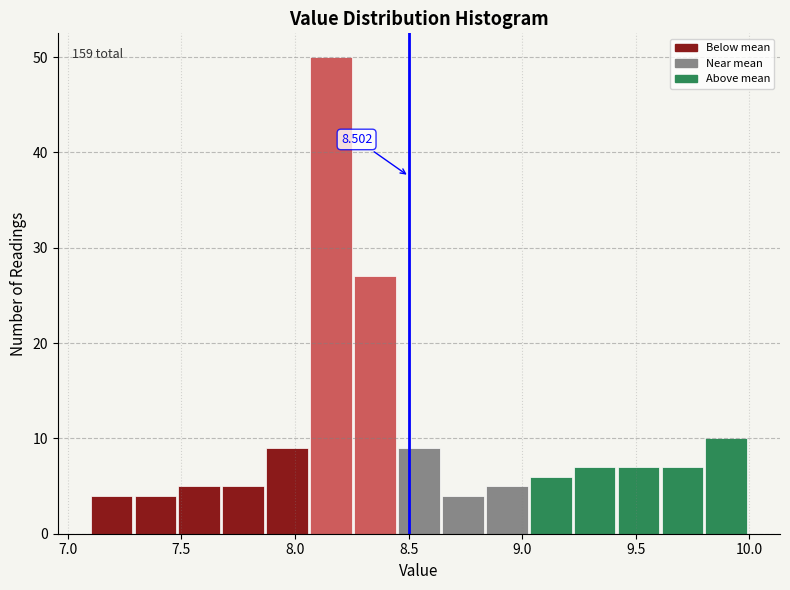

Around what value on the x-axis is the tallest bar? Give the approximate position of its centre, as read against the axis.

8.15